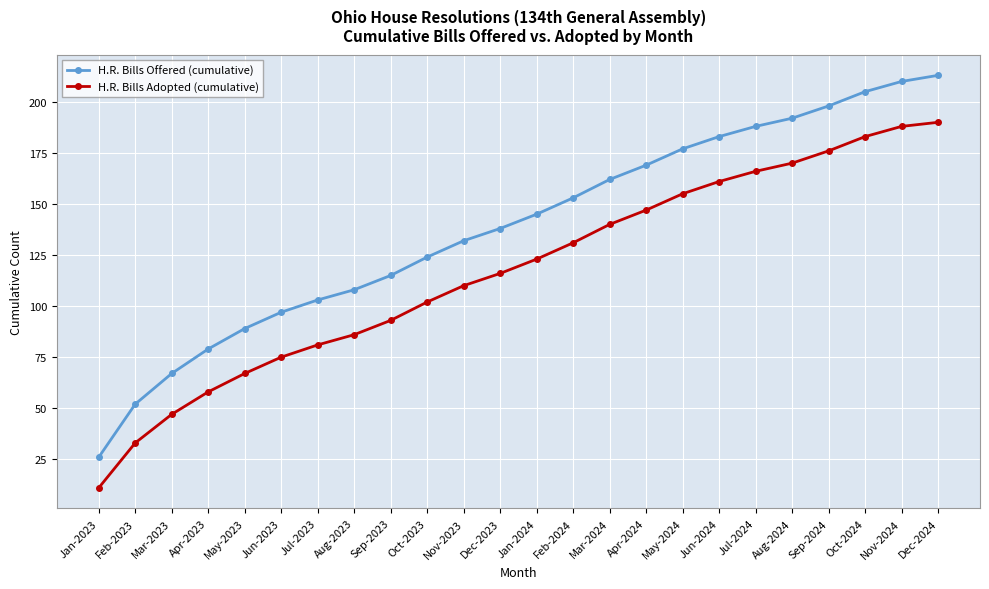

At which category does the chart reach its minimum across all series?

Jan-2023